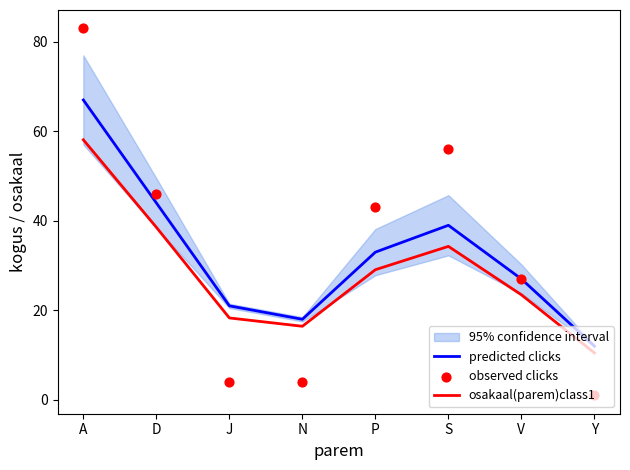

At how many categories does at least one series exceed 11?

8